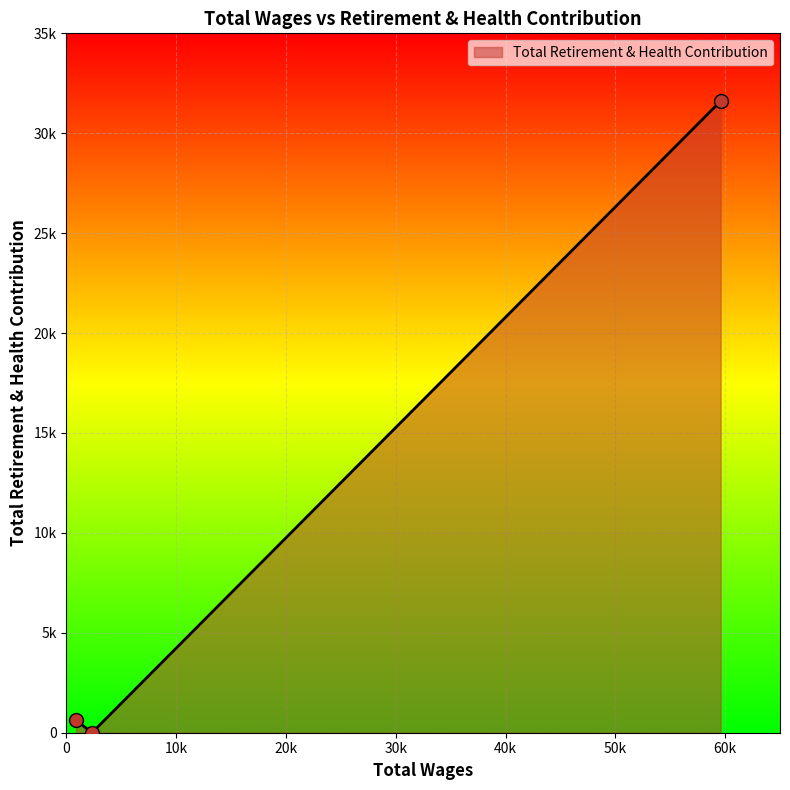

Which has a higher value, 2327.0 or 881.0?

881.0